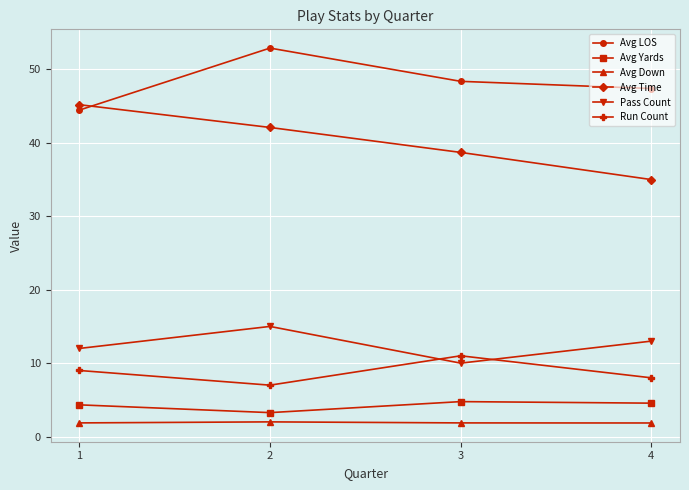

What are all the series names shown in the legend?

Avg LOS, Avg Yards, Avg Down, Avg Time, Pass Count, Run Count